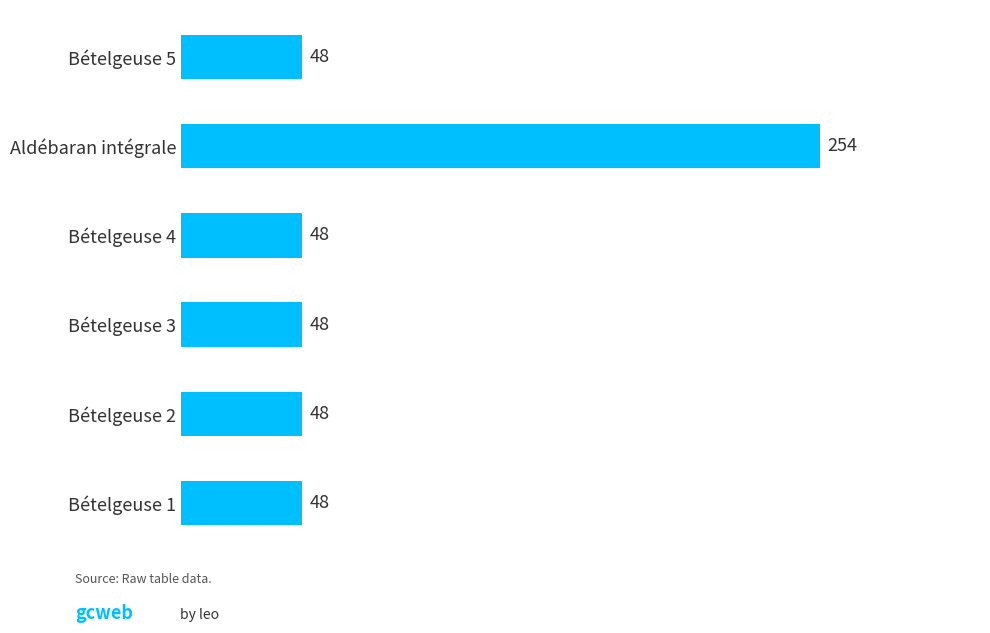

How many bars are there in total?

6